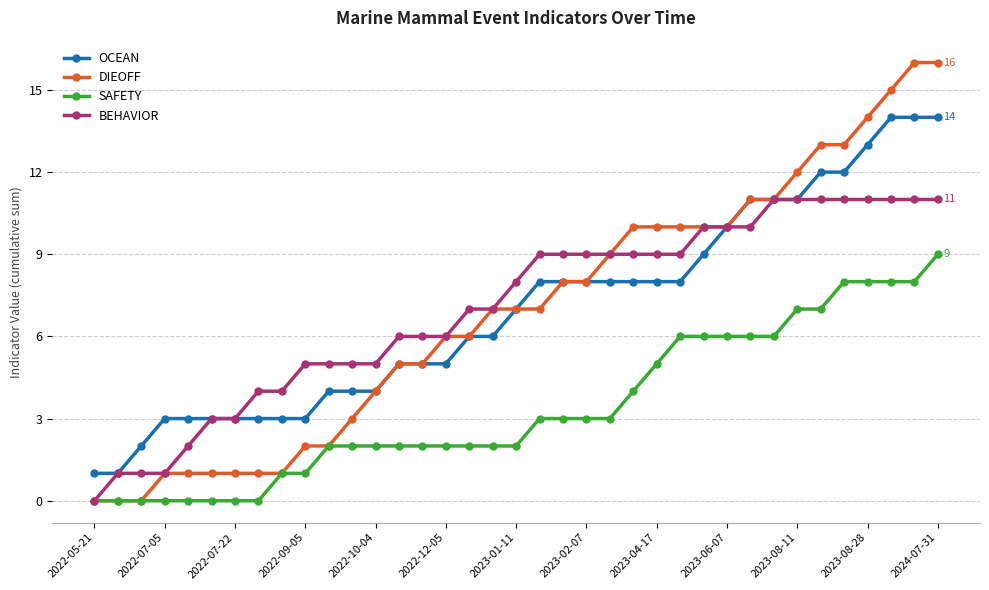

List the series in order of their peak value, highest first.

DIEOFF, OCEAN, BEHAVIOR, SAFETY